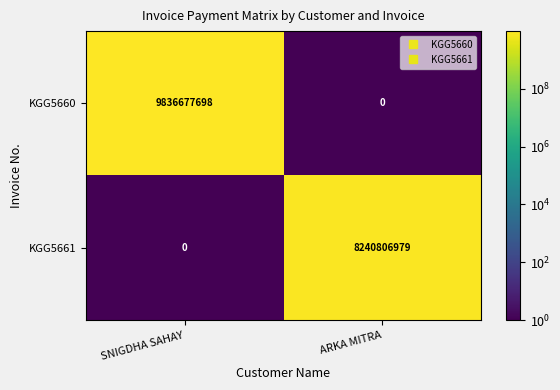

What is the difference between the highest and lowest values at ARKA MITRA?

8240806979